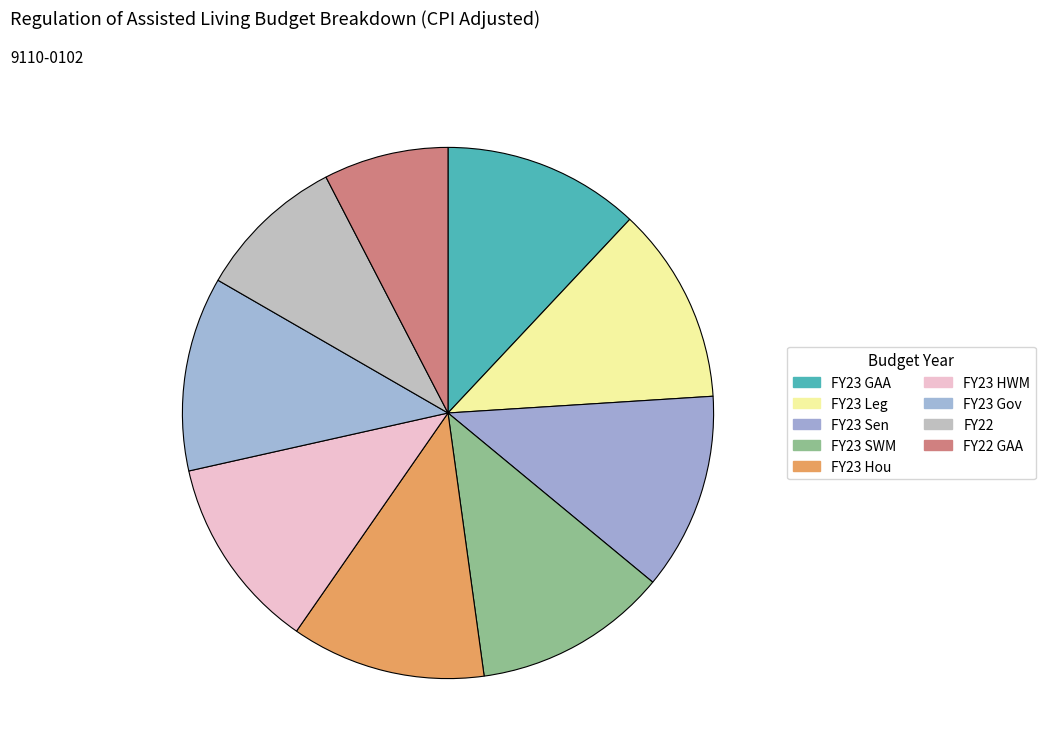

How many segments does this pie chart have?

9